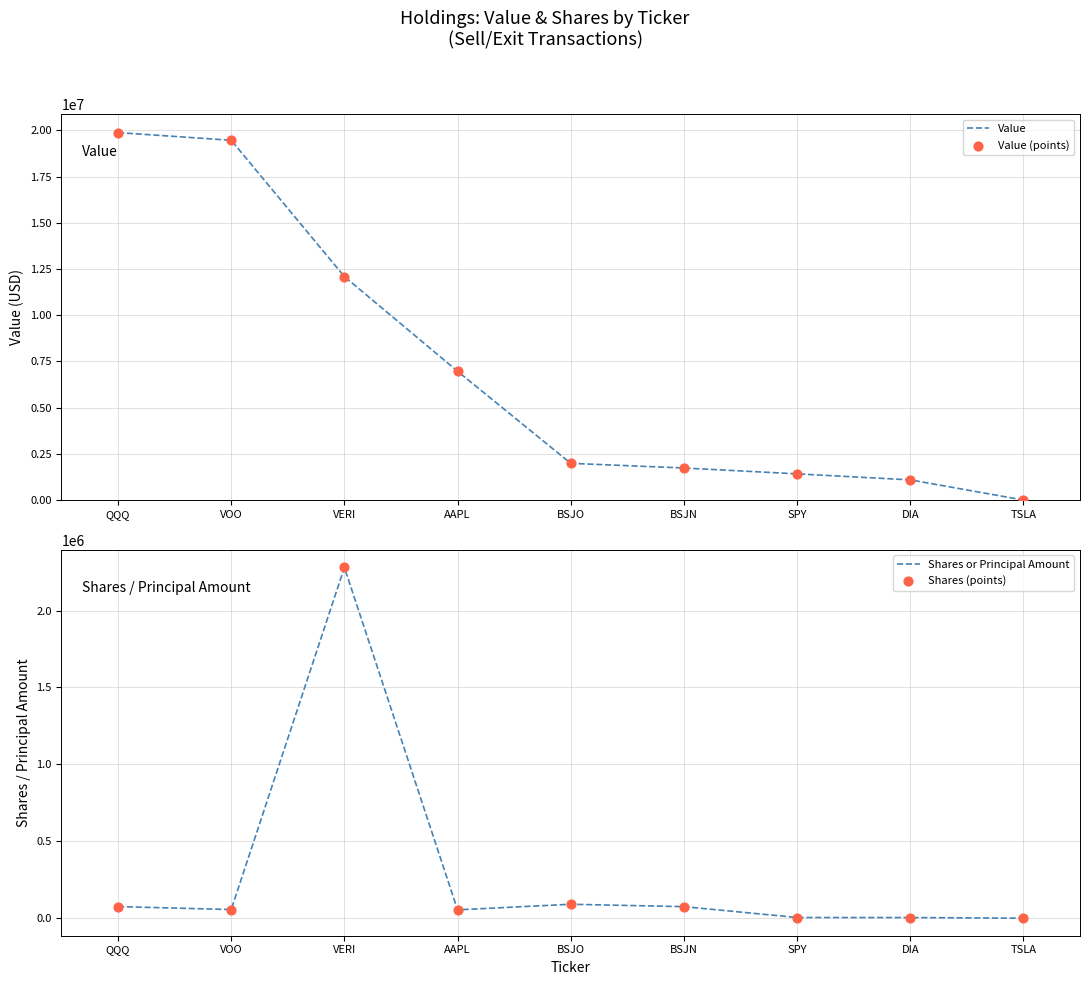

What is the total value across all series at SPY?

2837382